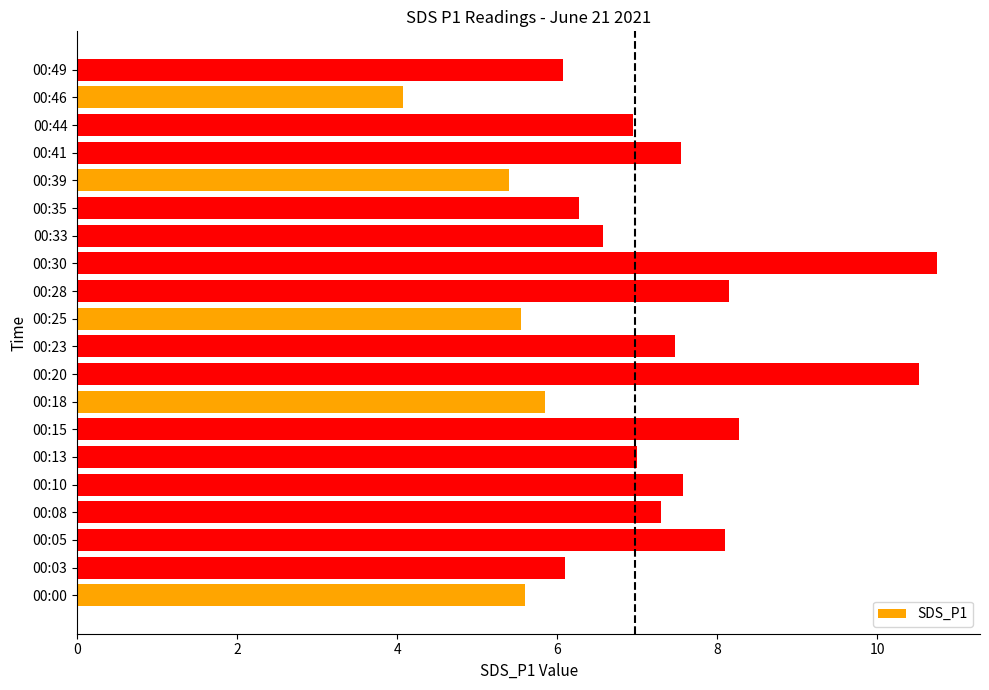

Is it true that the value at 00:03 is 2.1?

False